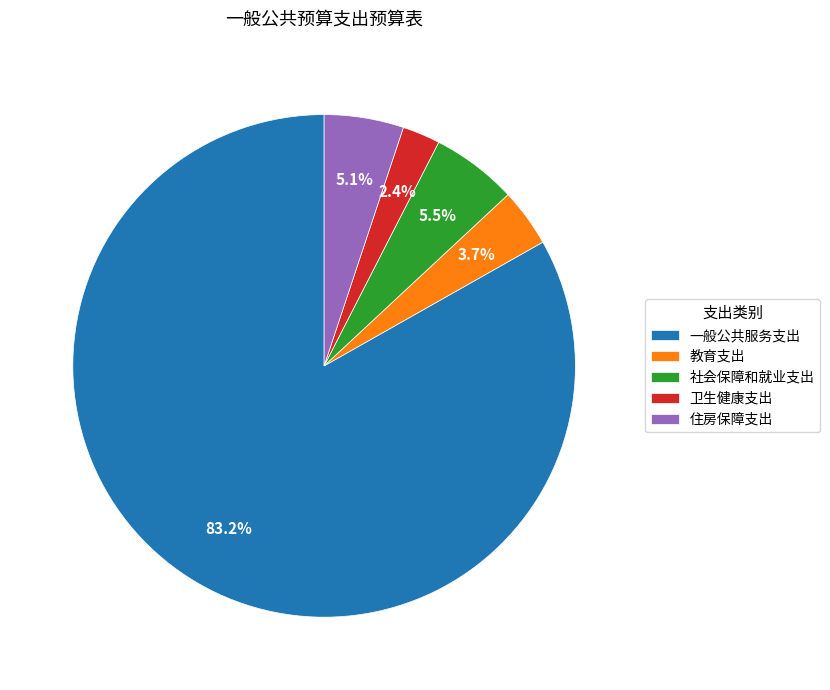

How many slices are in this pie chart?

5